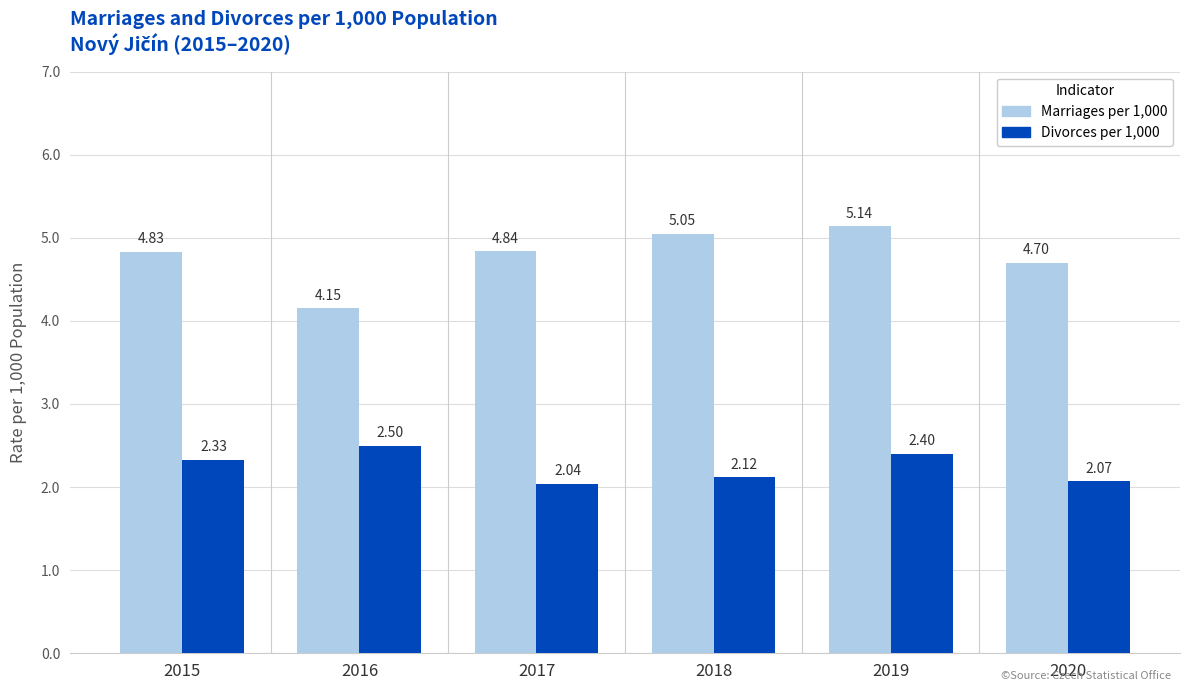

At which label is Marriages per 1,000 closest to 4?

2016